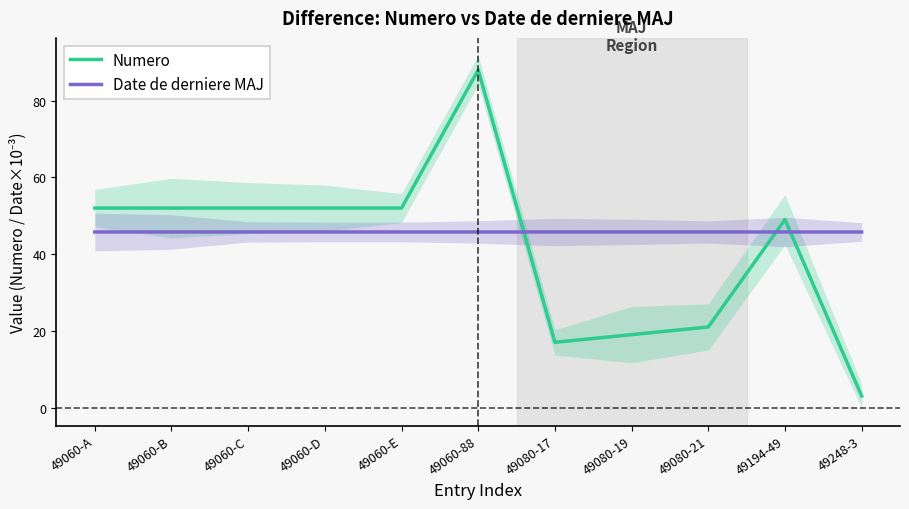

Which has a higher value, 49060-A or 49060-C?

49060-A